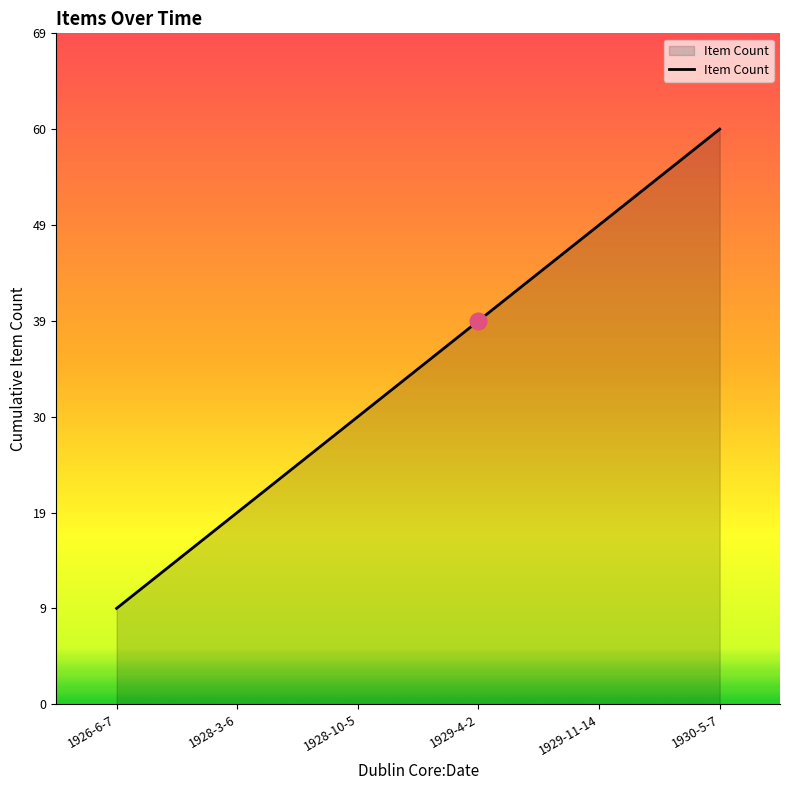

Does the chart have visible grid lines?

No